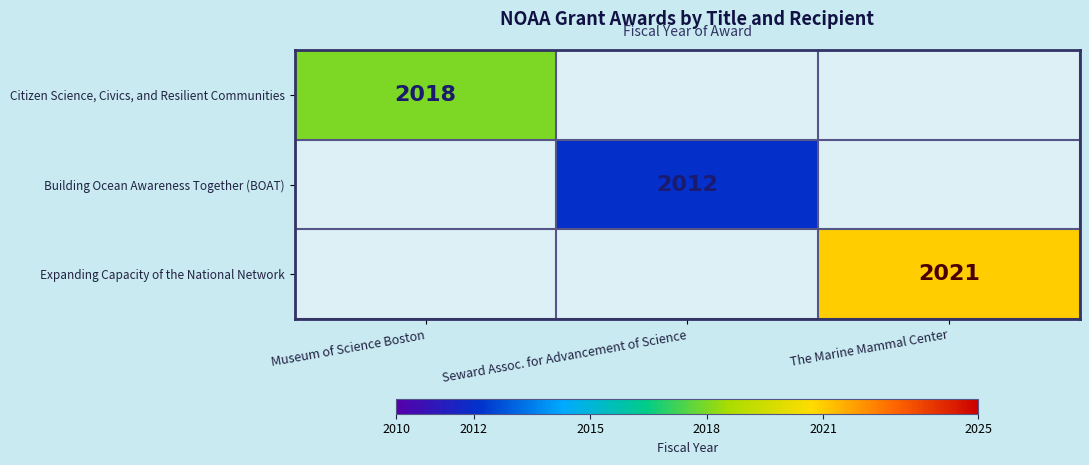

Is it true that Expanding Capacity of the National Network equals 3195 at The Marine Mammal Center?

False